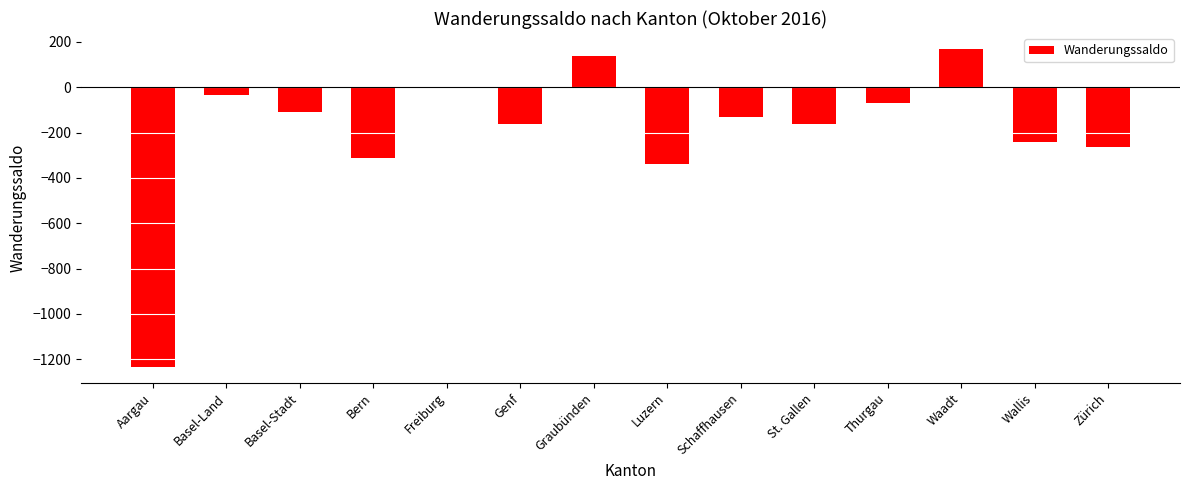

At which label is the value closest to -532?

Luzern